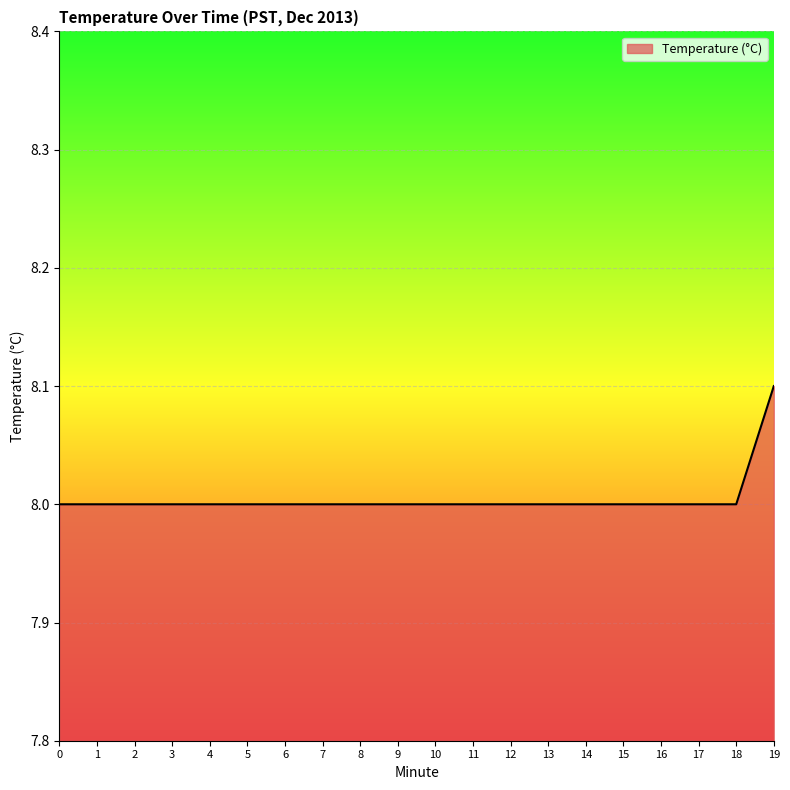

How many series are shown in this chart?

1